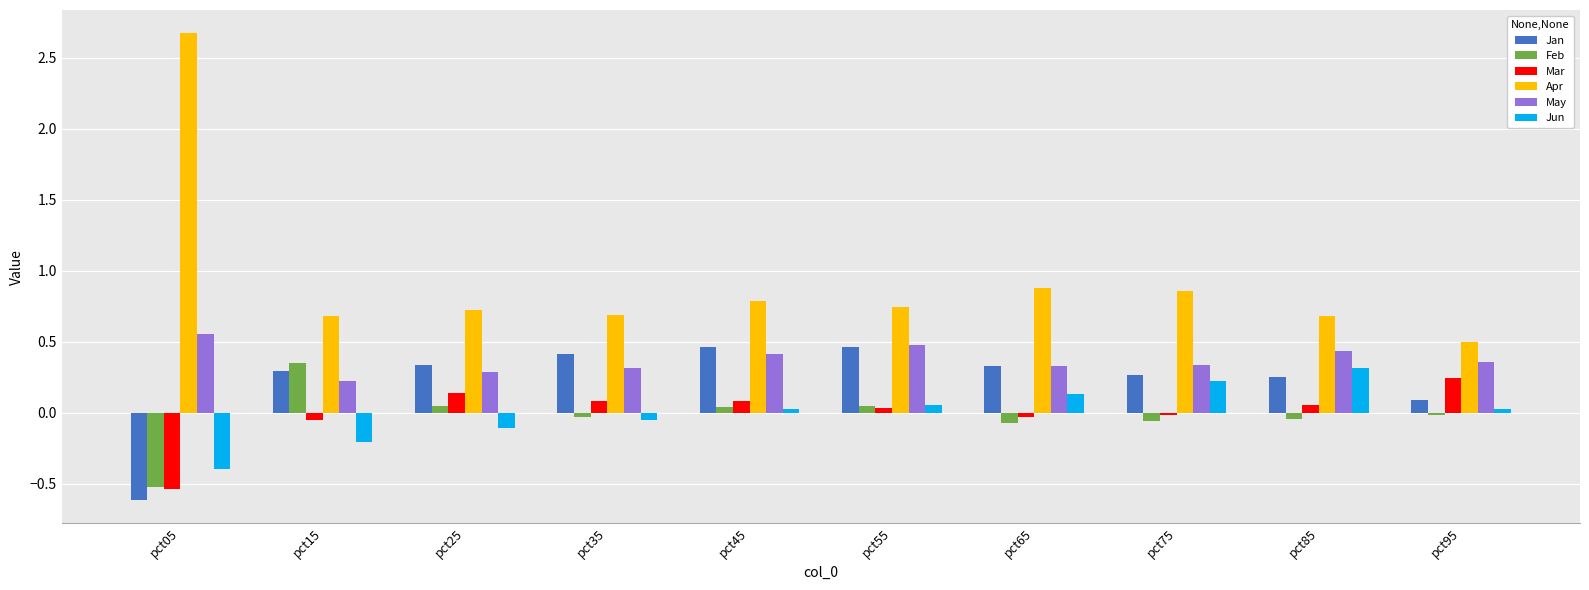

How many categories are shown in the chart?

10